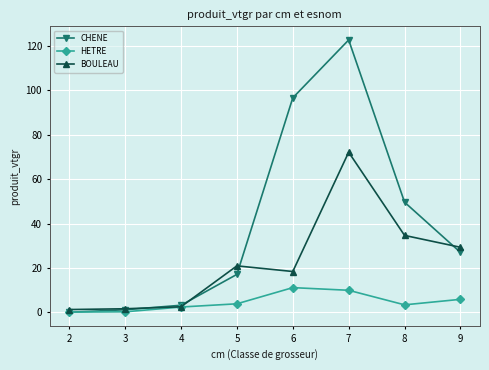

In CHENE, how many points are higher than both neighbors (excluding endpoints)?

1